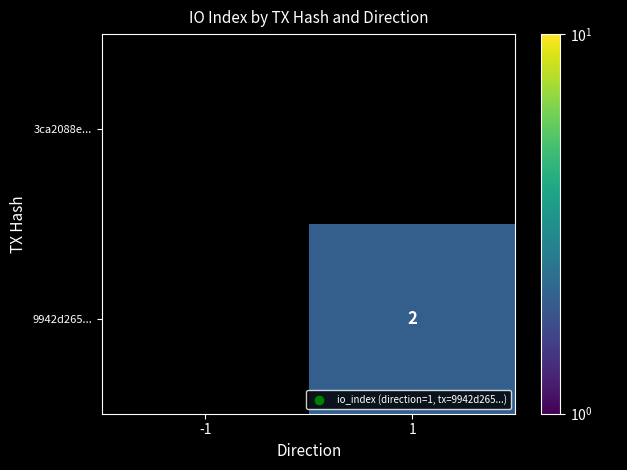

The 9942d265... series shows 2 at 1. True or false?

True